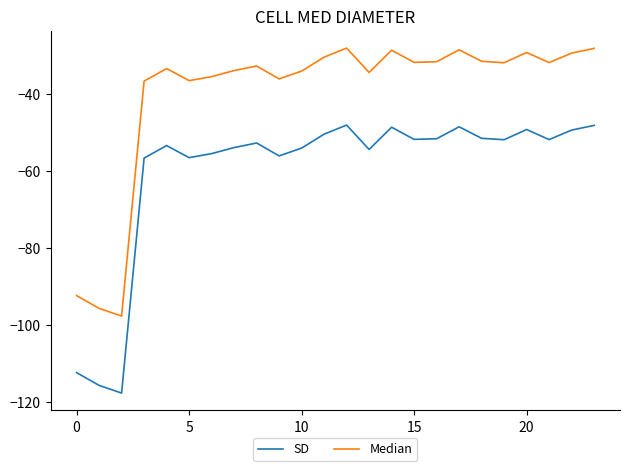

What is the lowest value of the SD series?

-117.7